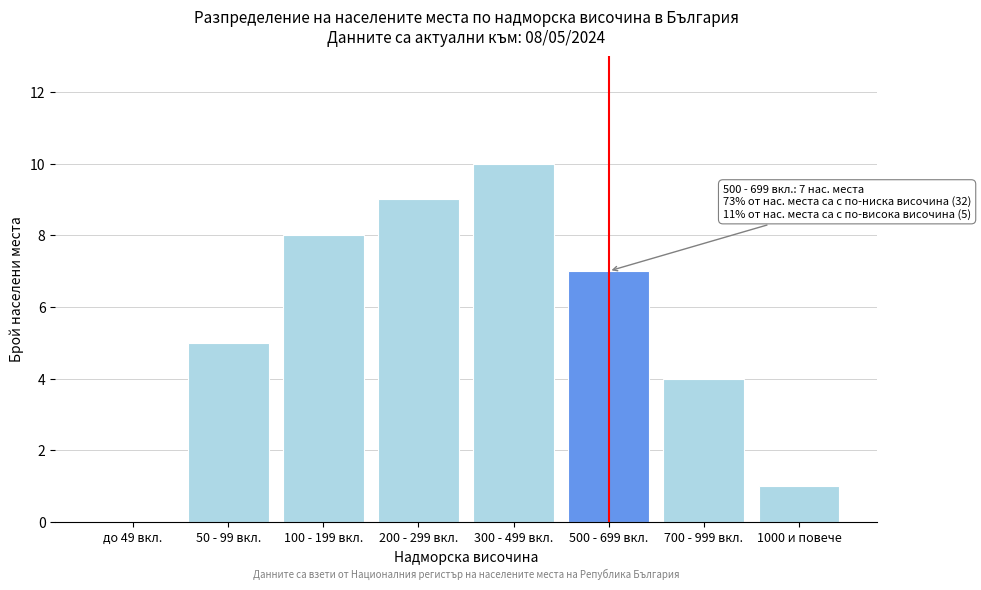

Reading left to right, what are all the values shown in this chart?

до 49 вкл.=0	50 - 99 вкл.=5	100 - 199 вкл.=8	200 - 299 вкл.=9	300 - 499 вкл.=10	500 - 699 вкл.=7	700 - 999 вкл.=4	1000 и повече=1